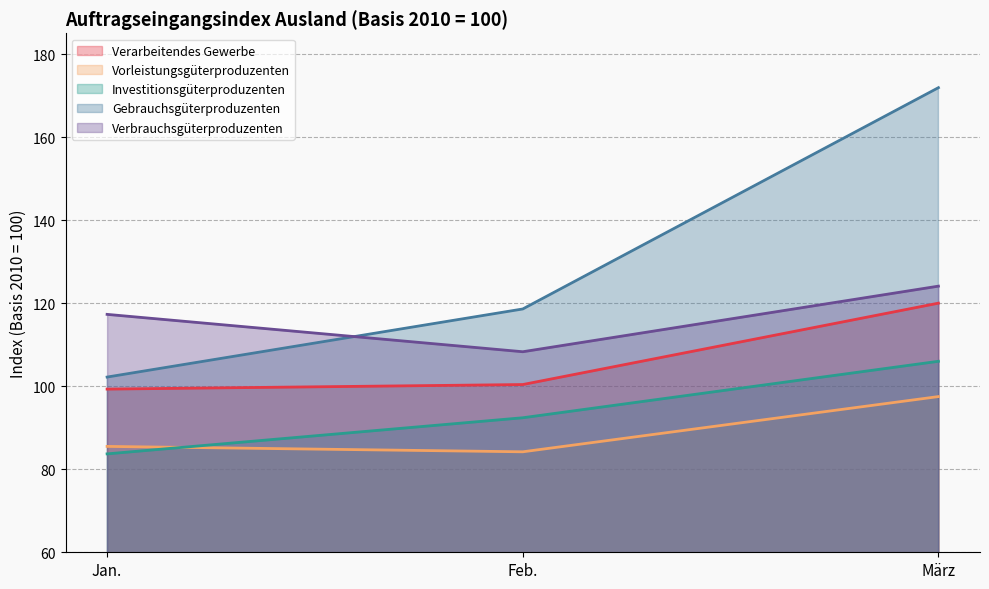

What is the label of the 3rd point from the left?

März